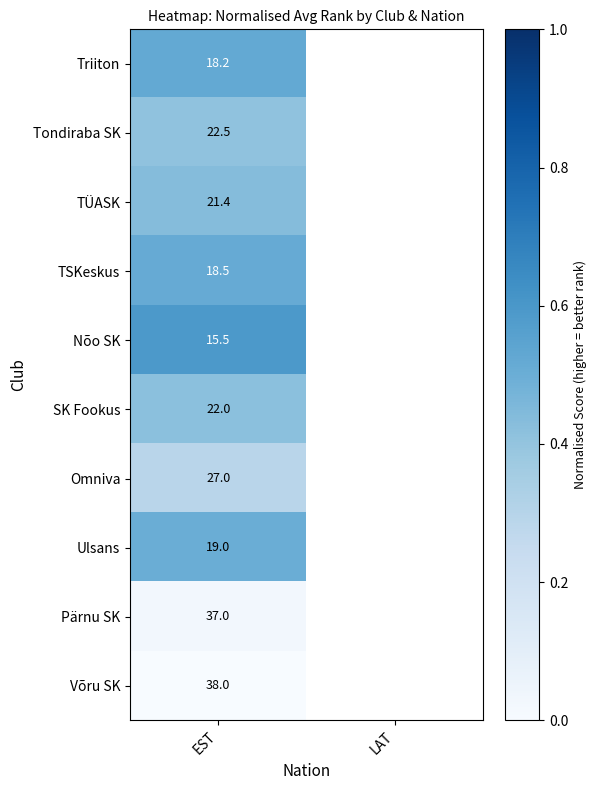

Is the value of Tondiraba SK at EST greater than the value of Omniva at EST?

No